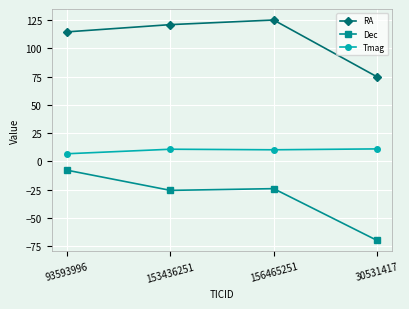

Rank the categories by RA value from highest to lowest.

156465251, 153436251, 93593996, 30531417